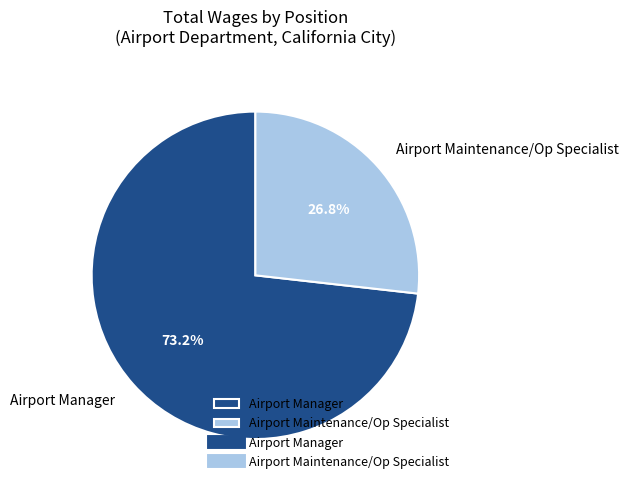

Approximately how many times larger is the value at Airport Manager compared to Airport Maintenance/Op Specialist?

2.7